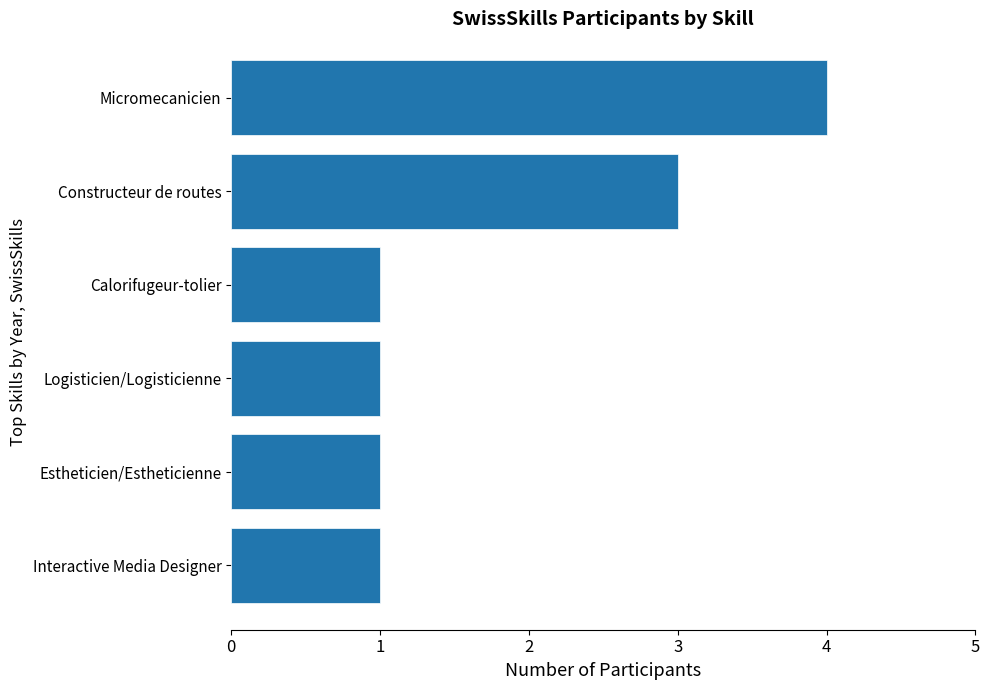

What is the difference between the maximum and minimum values?

3